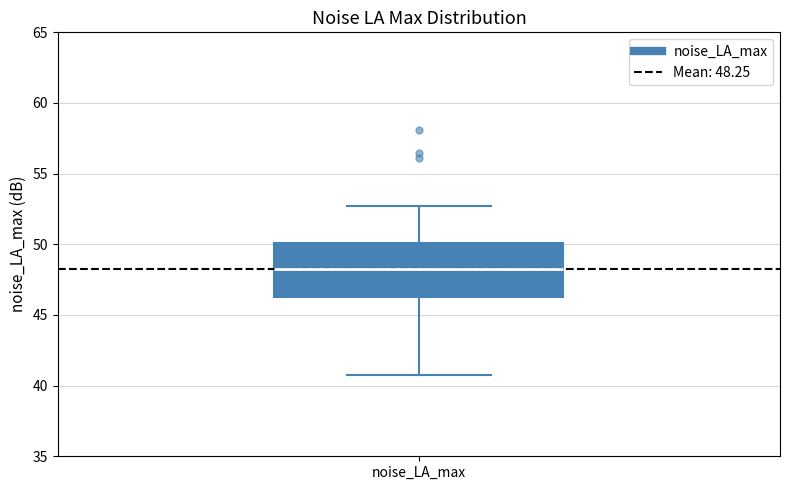

Where does the upper whisker of the box for noise_LA_max end on the y-axis? The values are not printed on the chart, so give them approximately, as read against the axis.

52.5